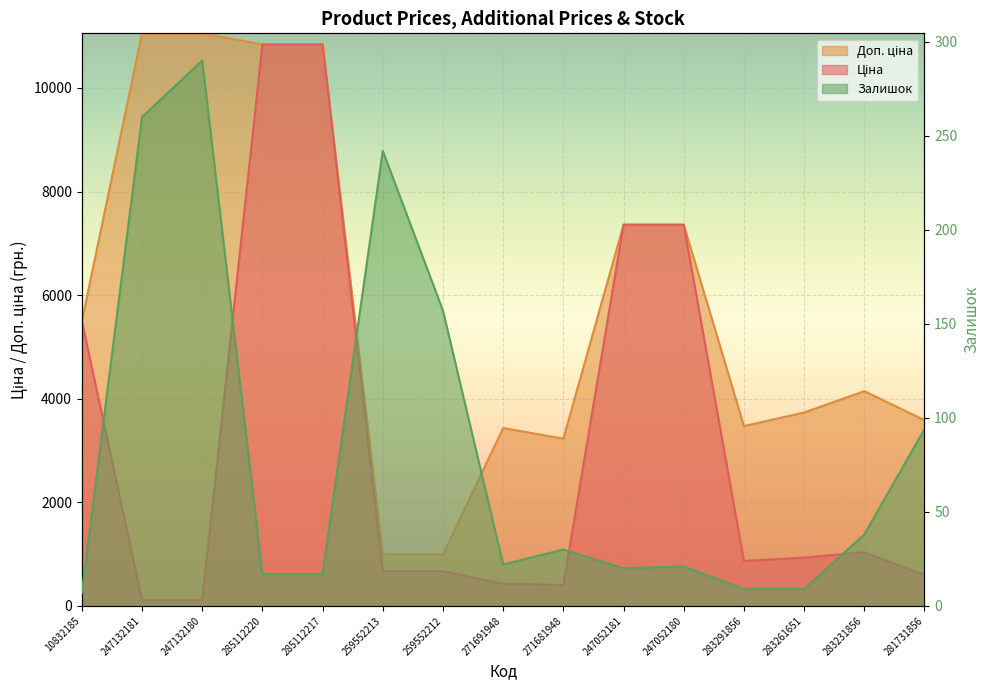

At how many categories does at least one series exceed 1522?

13